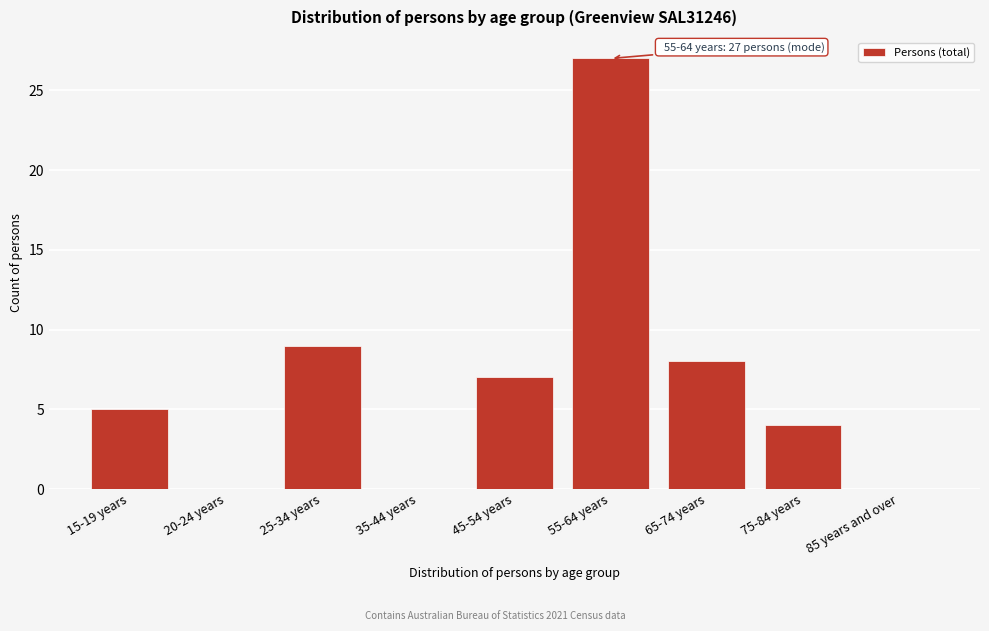

Reading left to right, extract all data points from this chart.

15-19 years=5	20-24 years=0	25-34 years=9	35-44 years=0	45-54 years=7	55-64 years=27	65-74 years=8	75-84 years=4	85 years and over=0